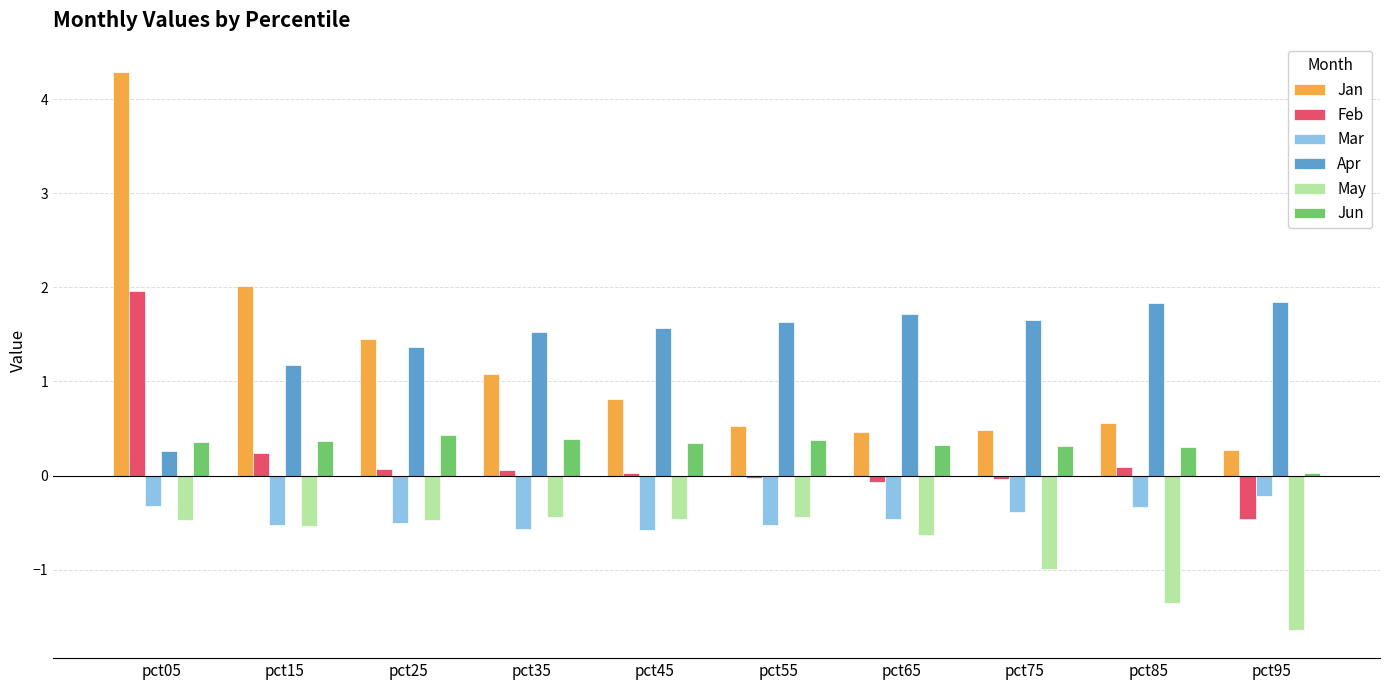

Which series has the largest total across all categories?

Apr